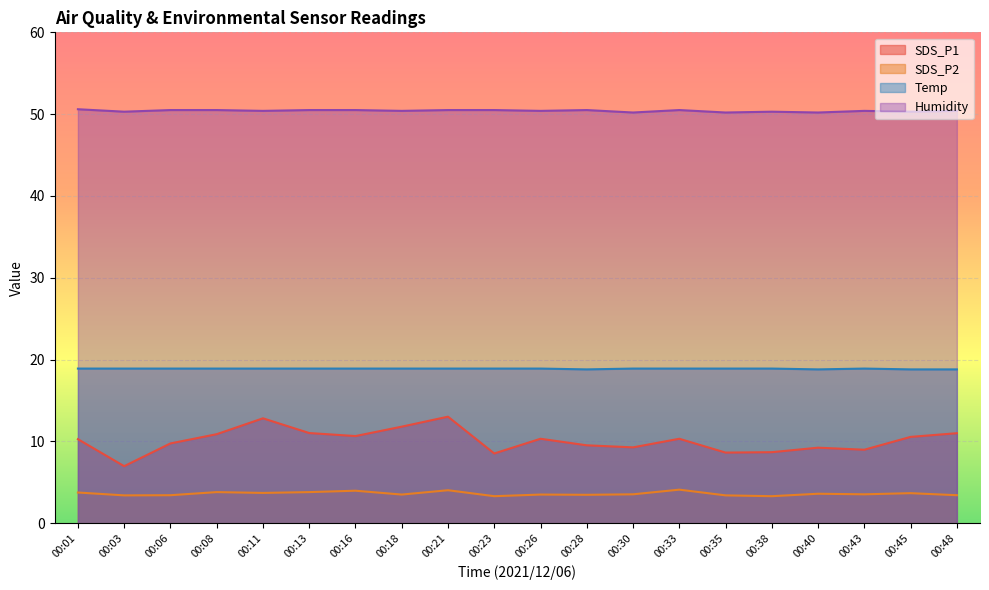

True or false: SDS_P1 has a value of 17.5 at 00:06.

False